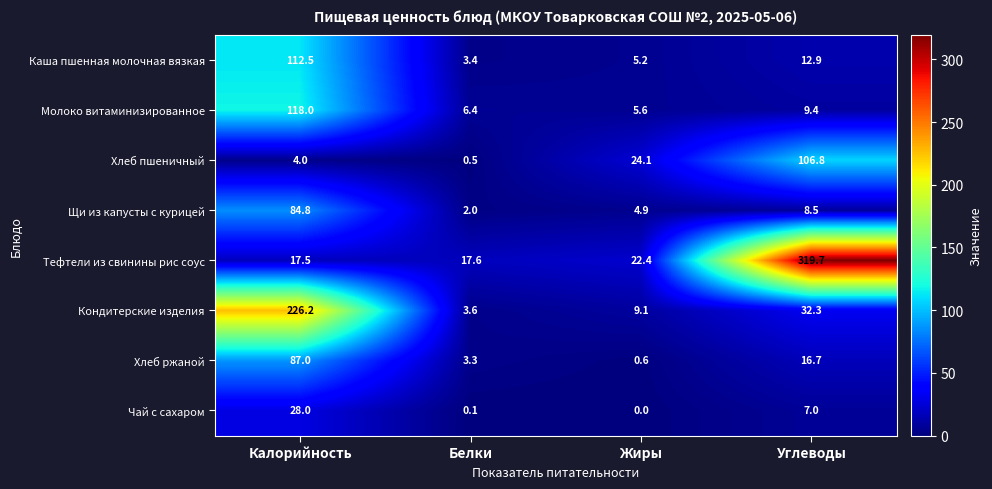

Where is Хлеб пшеничный nearest to the value 53?

Жиры